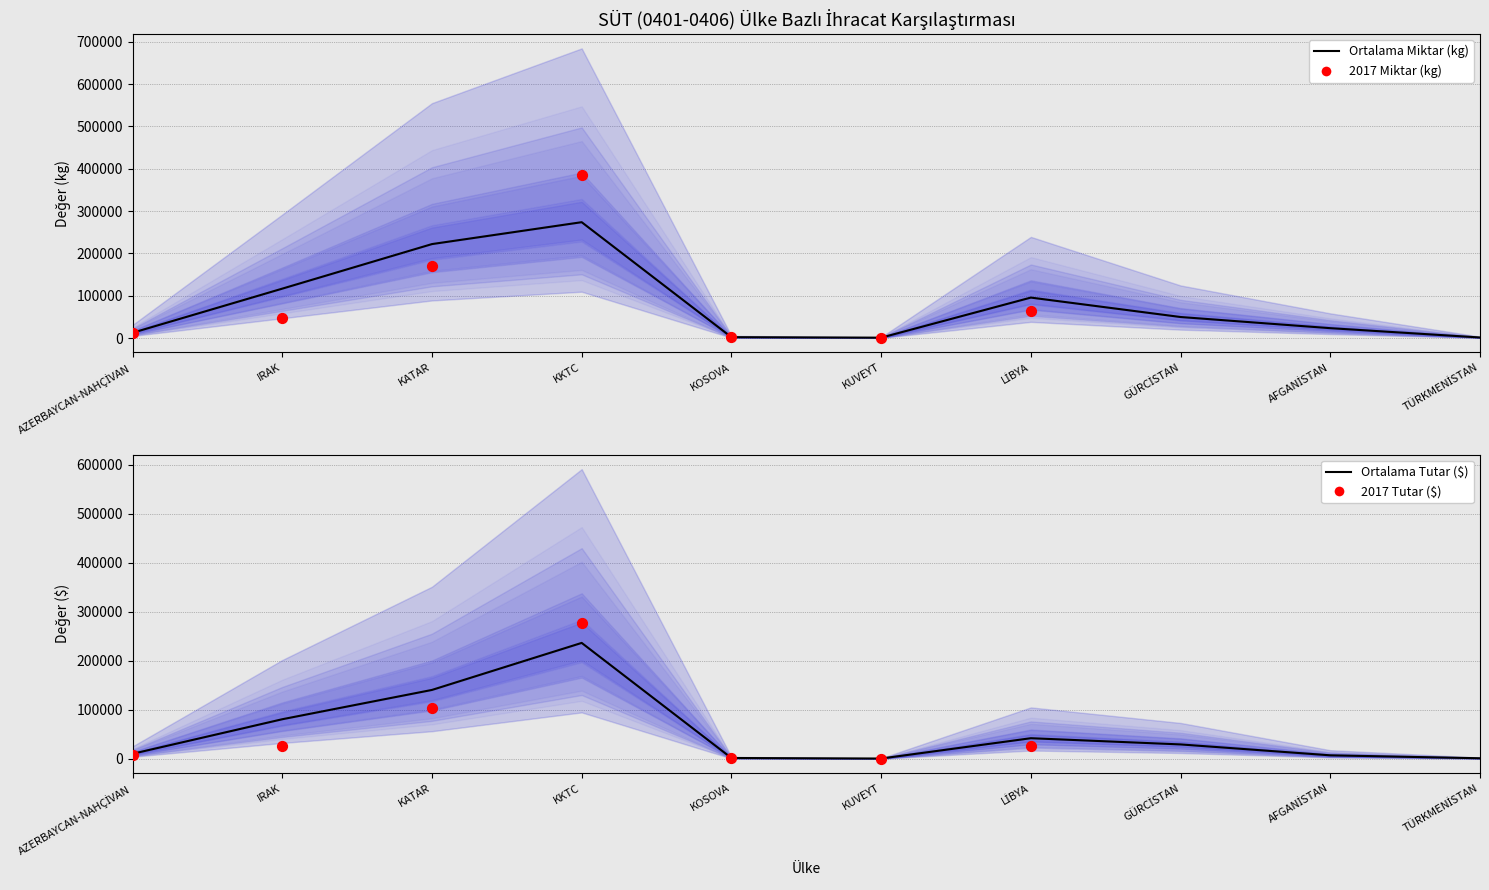

Which series reaches the maximum Y coordinate?

Miktar 2017 (kg)